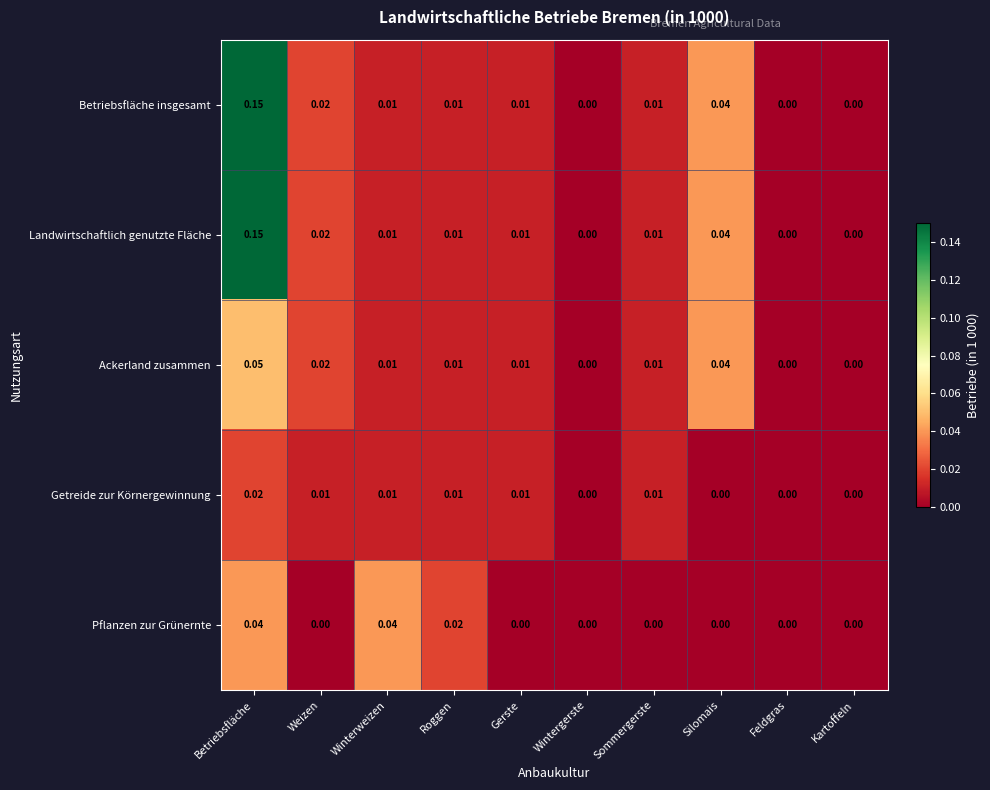

At which category is the sum across all series the highest?

Betriebsfläche